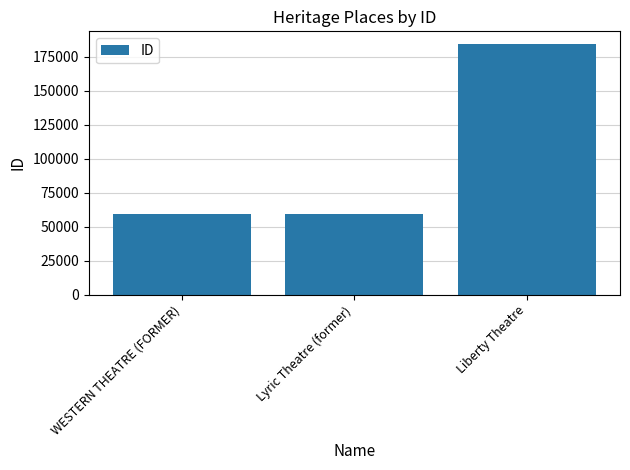

What is the label of the 2nd bar from the right?

Lyric Theatre (former)